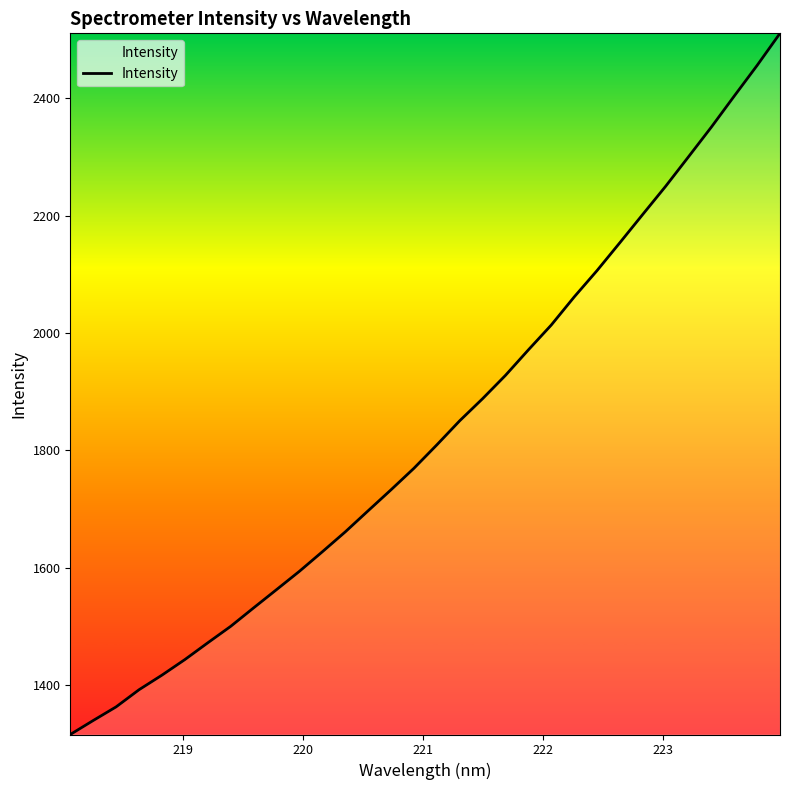

What is the difference between the maximum and minimum values?

1194.0